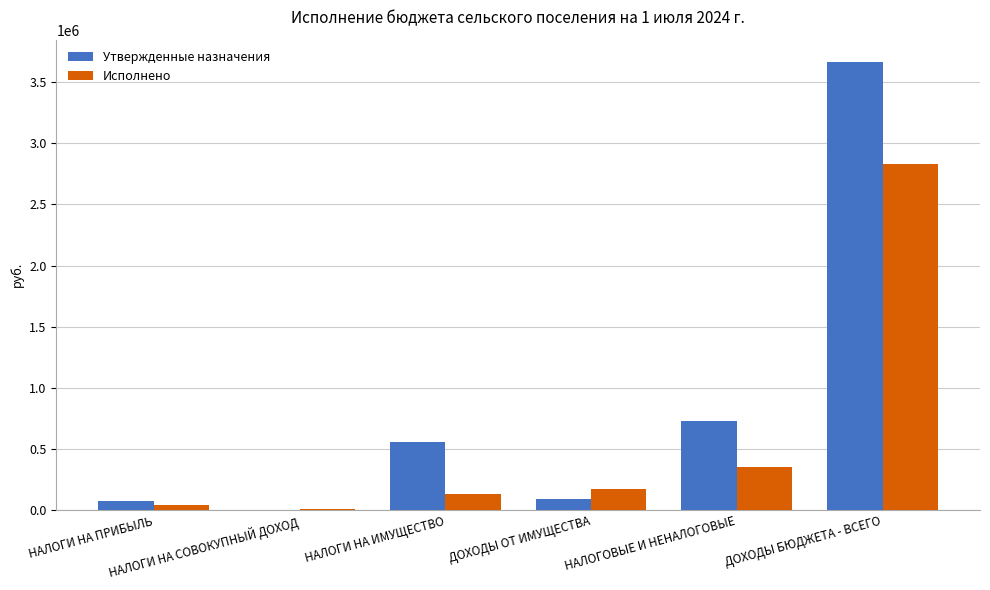

At which category is the sum across all series the highest?

ДОХОДЫ БЮДЖЕТА - ВСЕГО